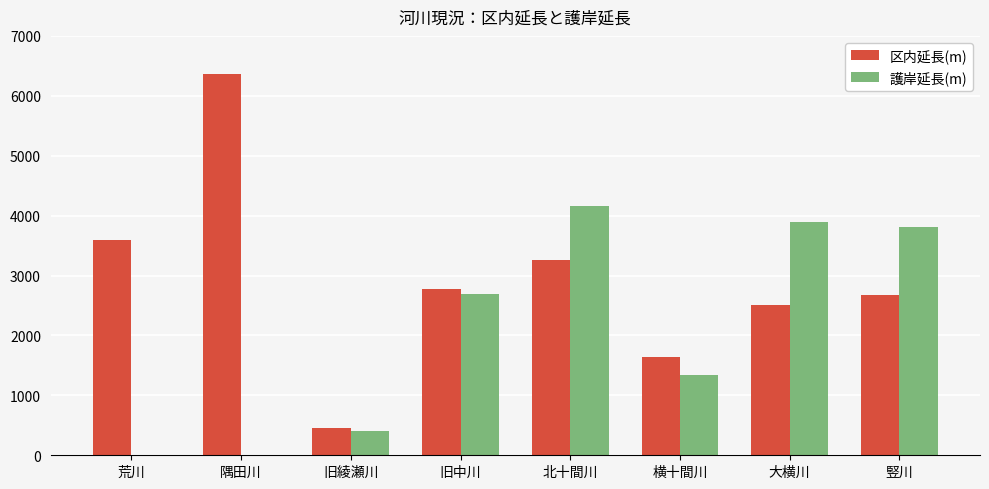

Is it true that 区内延長(m) equals 5976.7 at 荒川?

False